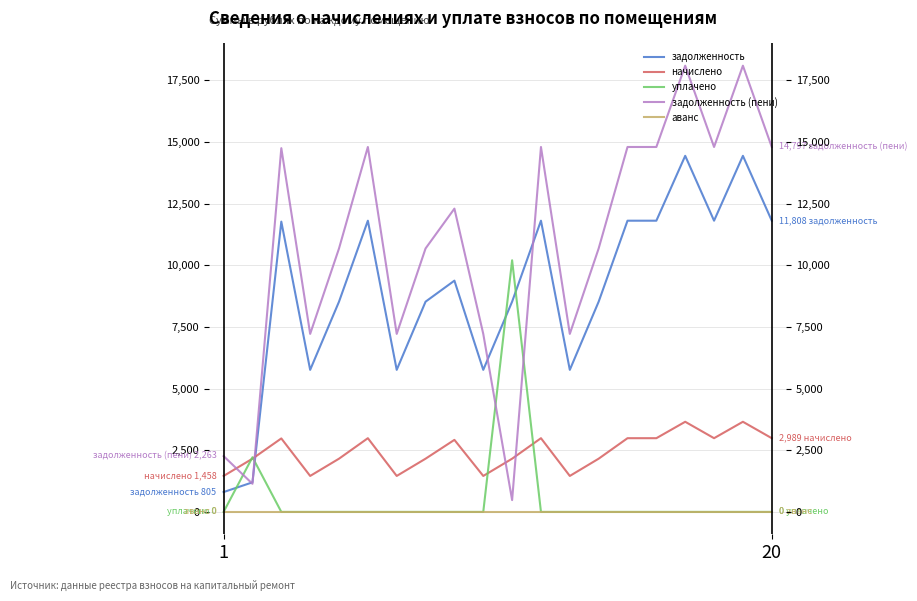

How many data points does each series have?

20